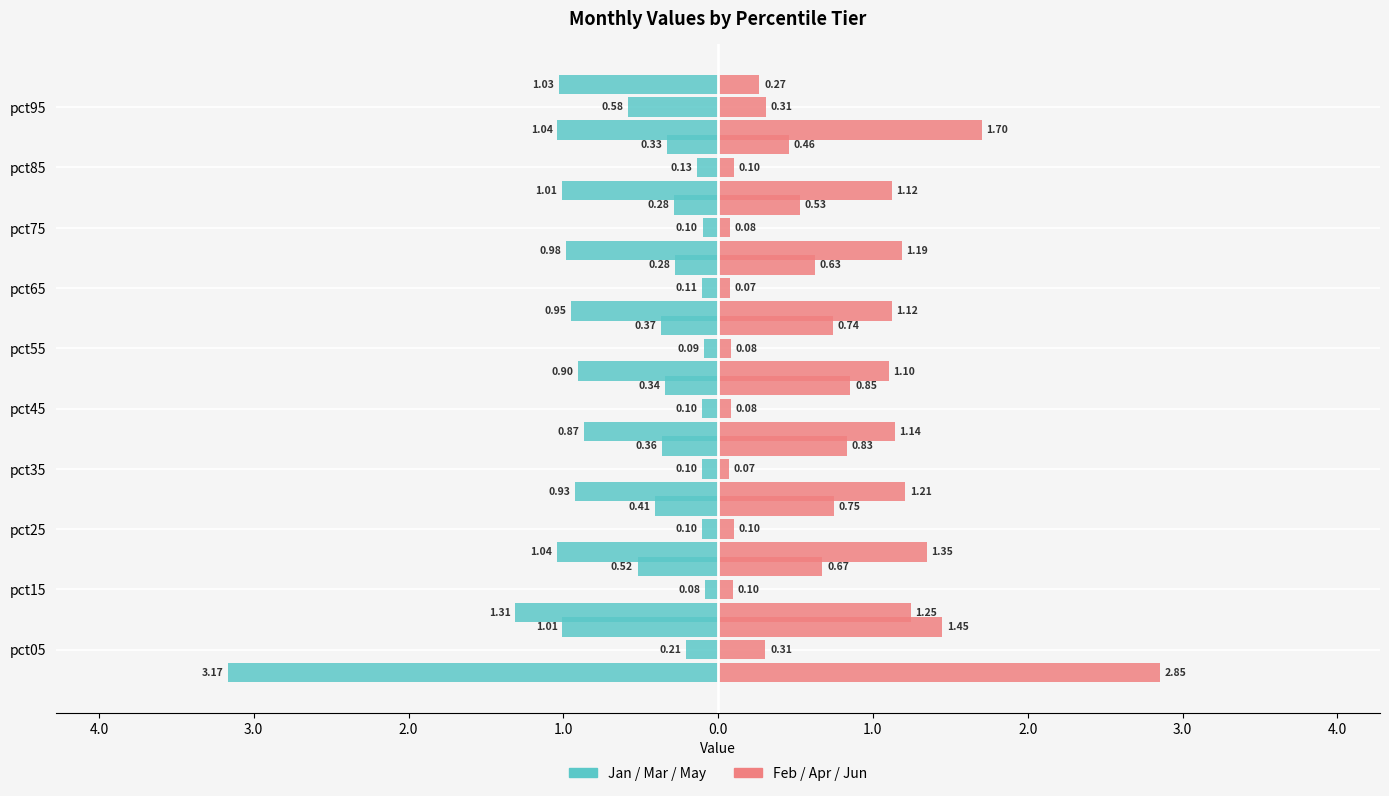

What is the label of the 3rd bar from the right?

2.0